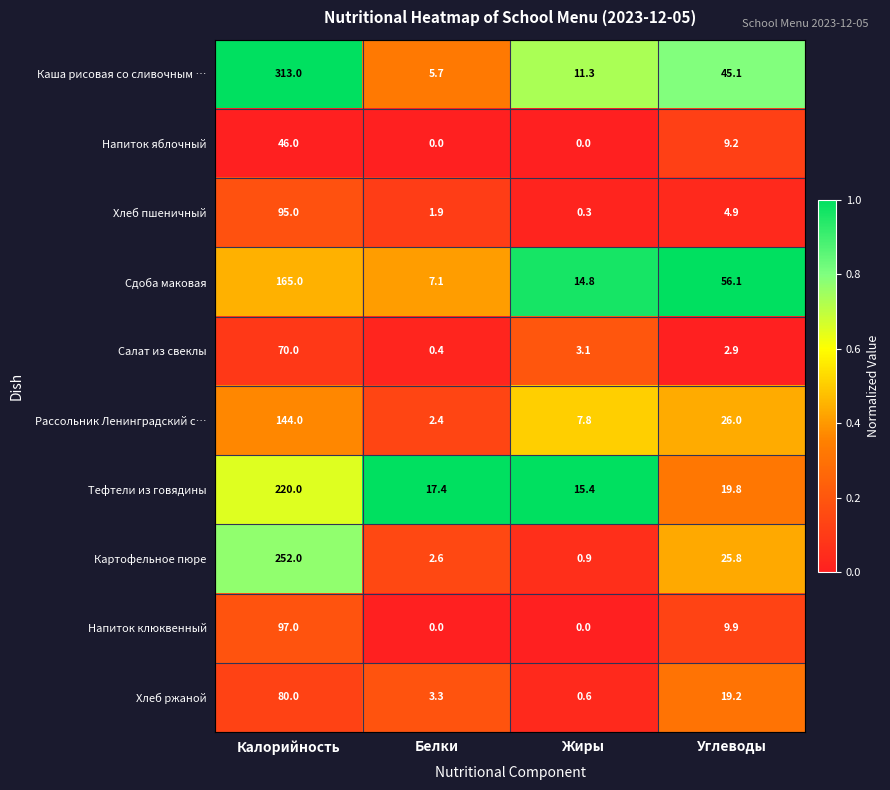

The Каша рисовая со сливочным … series shows 313.0 at Калорийность. True or false?

True